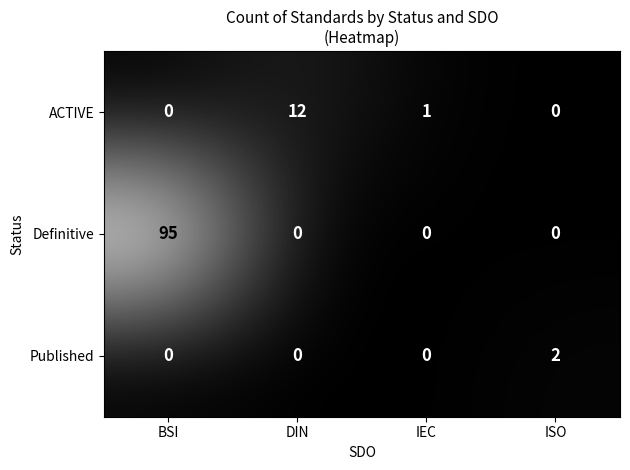

How many categories are shown in the chart?

4